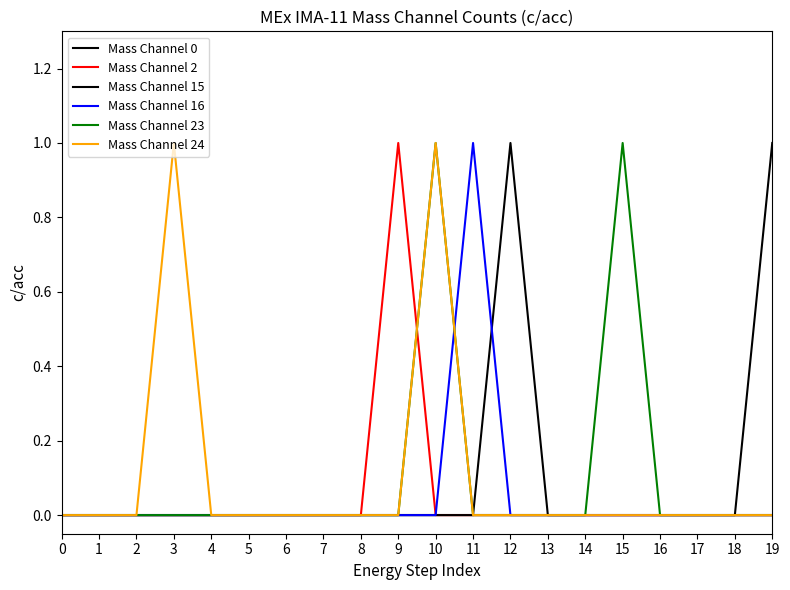

How many lines are shown in the chart?

6